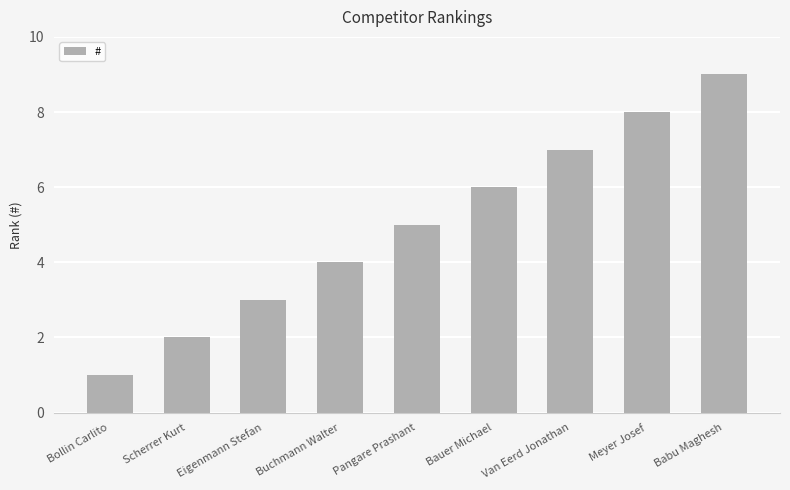

What is the change in value from Pangare Prashant to Meyer Josef?

+3